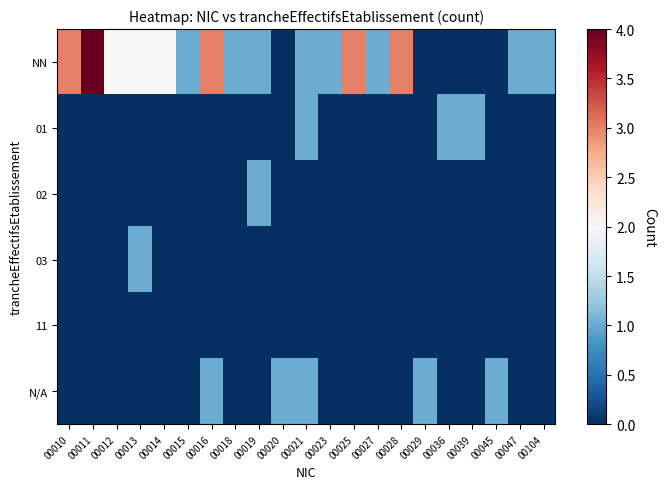

What is the spread (max minus min) of values at 00047?

1